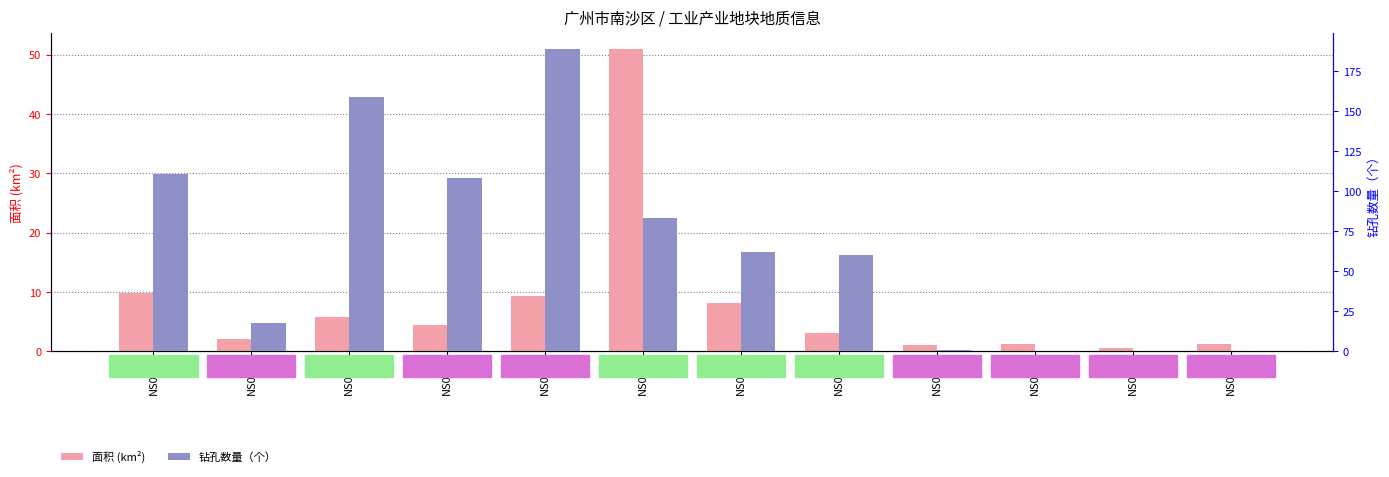

At which label does 钻孔数量（个） reach its peak?

NS011